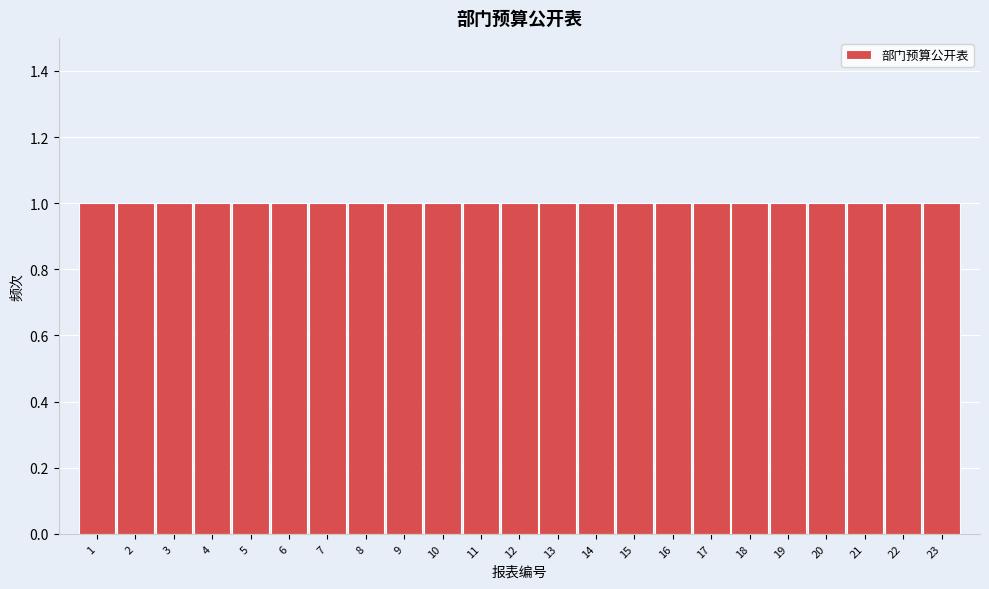

Reading left to right, list every bar in this chart as the range it spans on the x-axis followed by its height. The values are not printed on the chart, so give them approximately, as read against the axis.

0.5 to 1.5: 1
1.5 to 2.5: 1
2.5 to 3.5: 1
3.5 to 4.5: 1
4.5 to 5.5: 1
5.5 to 6.5: 1
6.5 to 7.5: 1
7.5 to 8.5: 1
8.5 to 9.5: 1
9.5 to 10.5: 1
10.5 to 11.5: 1
11.5 to 12.5: 1
12.5 to 13.5: 1
13.5 to 14.5: 1
14.5 to 15.5: 1
15.5 to 16.5: 1
16.5 to 17.5: 1
17.5 to 18.5: 1
18.5 to 19.5: 1
19.5 to 20.5: 1
20.5 to 21.5: 1
21.5 to 22.5: 1
22.5 to 23.5: 1